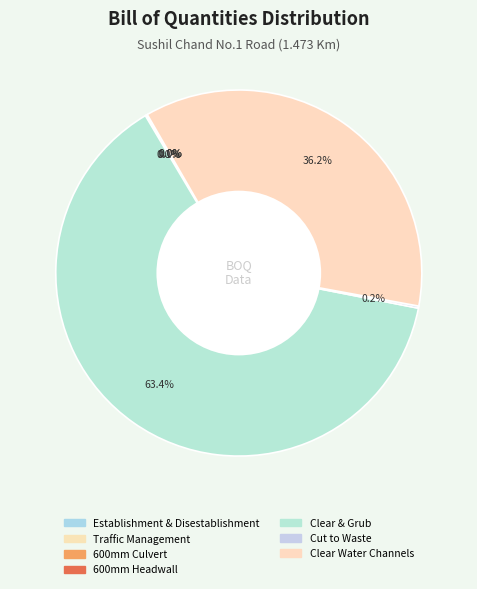

Rank the categories by value from lowest to highest.

Establishment & Disestablishment, Traffic Management, 600mm Headwall, 600mm Culvert, Cut to Waste, Clear Water Channels, Clear & Grub